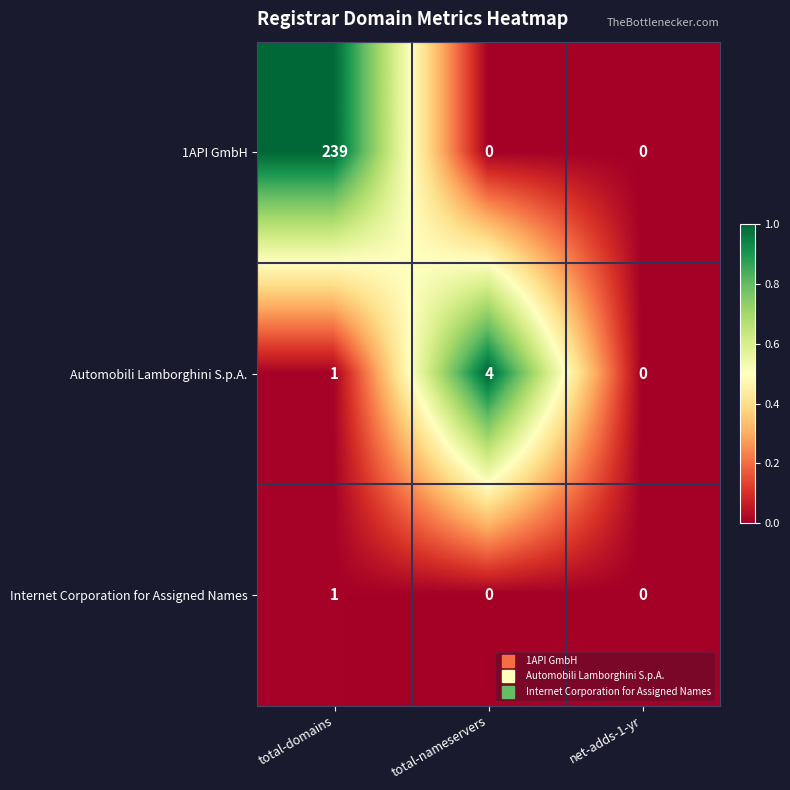

How many series are shown in this chart?

3